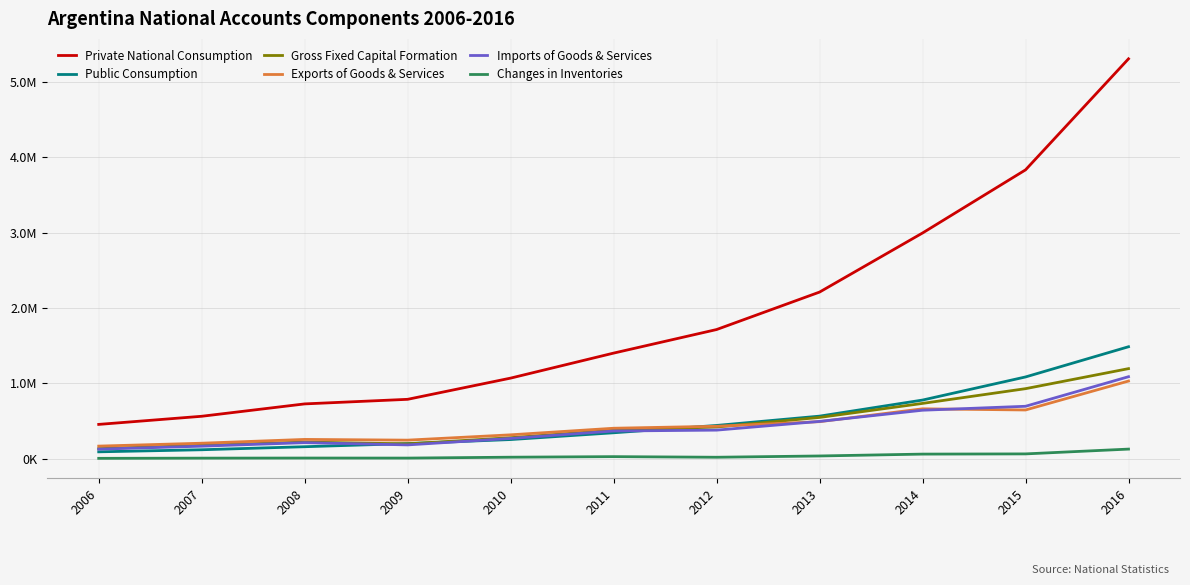

At which category does Exports of Goods & Services reach its first local peak?

2008